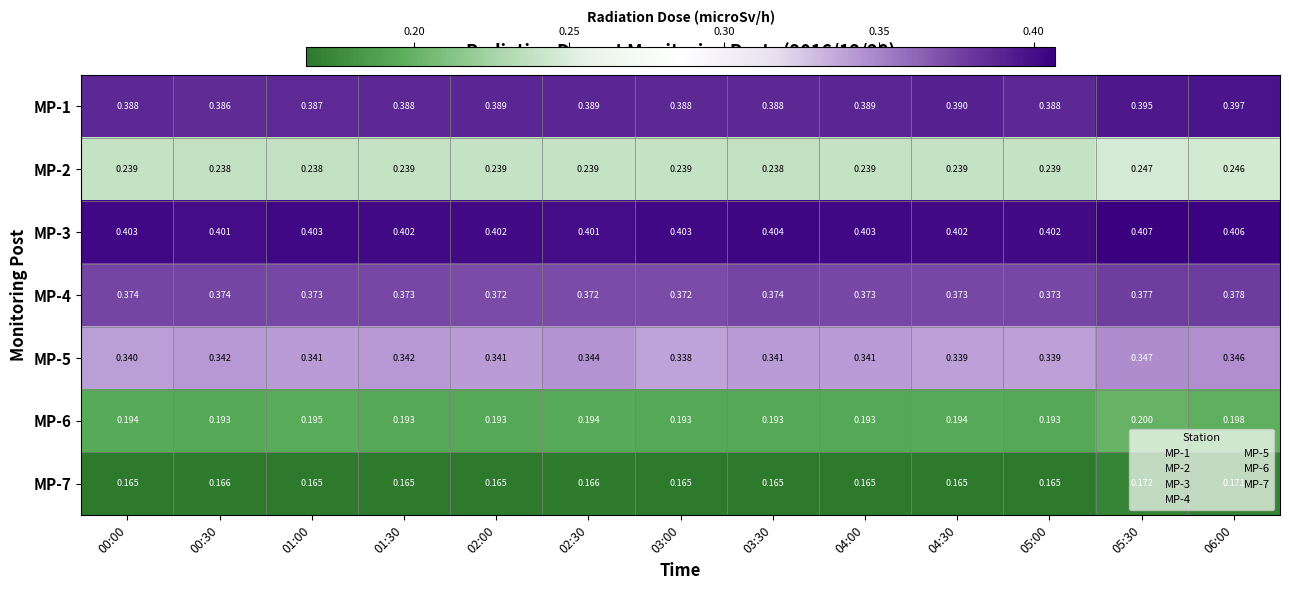

Is the value of MP-1 at 05:30 greater than the value of MP-6 at 01:30?

Yes